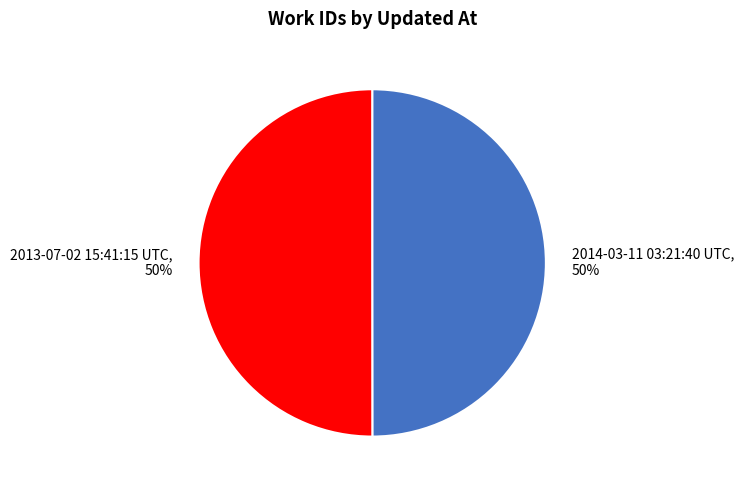

The 2014-03-11 03:21:40 UTC slice represents 60% of the pie. True or false?

False